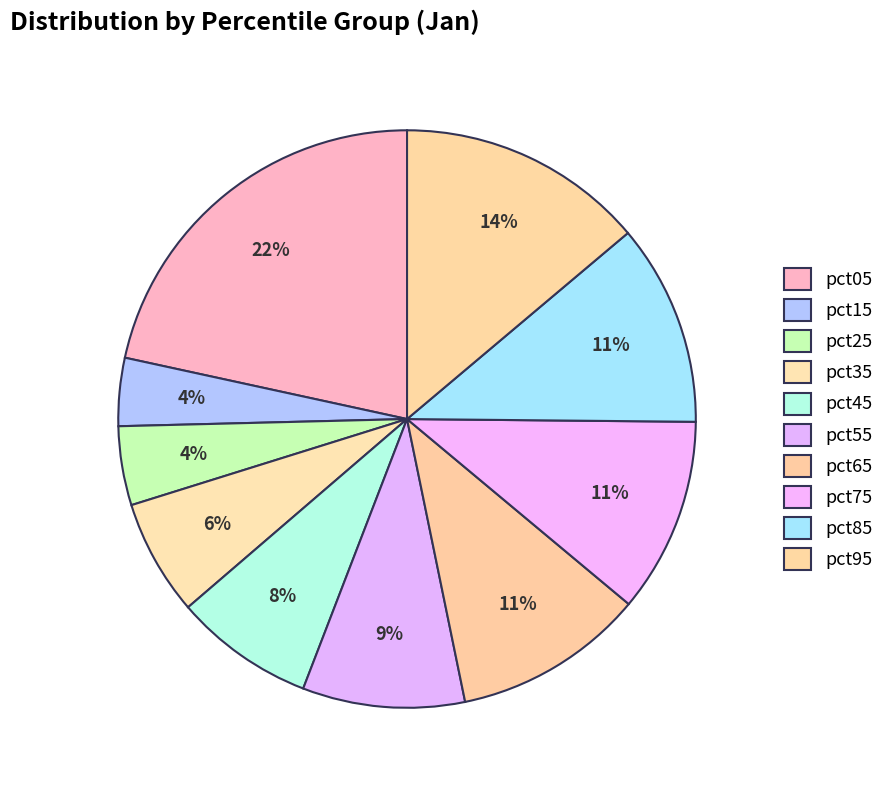

To the nearest percent, what is the difference between the largest and smallest slice percentages?

18%